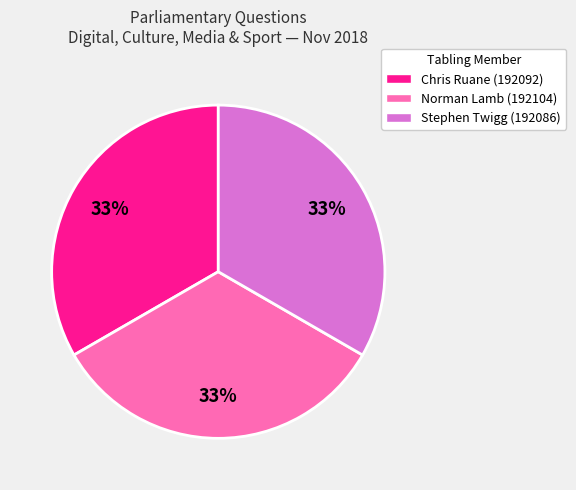

To the nearest percent, what percentage of the pie is Chris Ruane (192092)?

33%